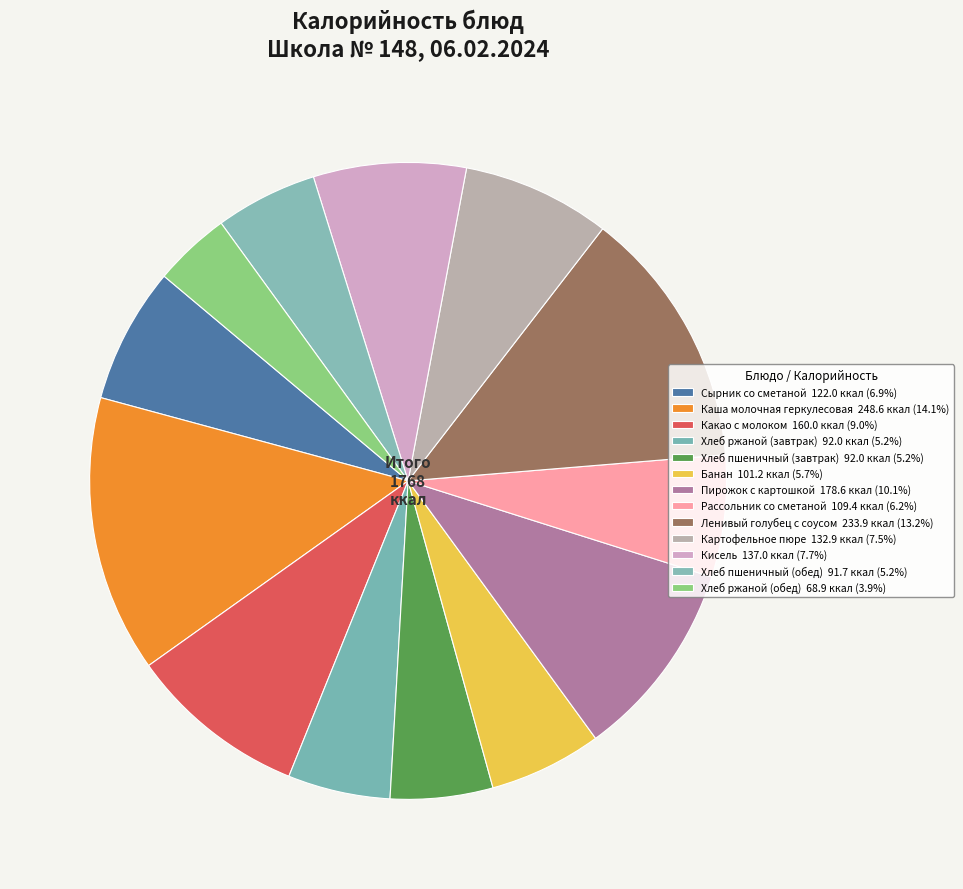

Count the number of slices in the pie.

13